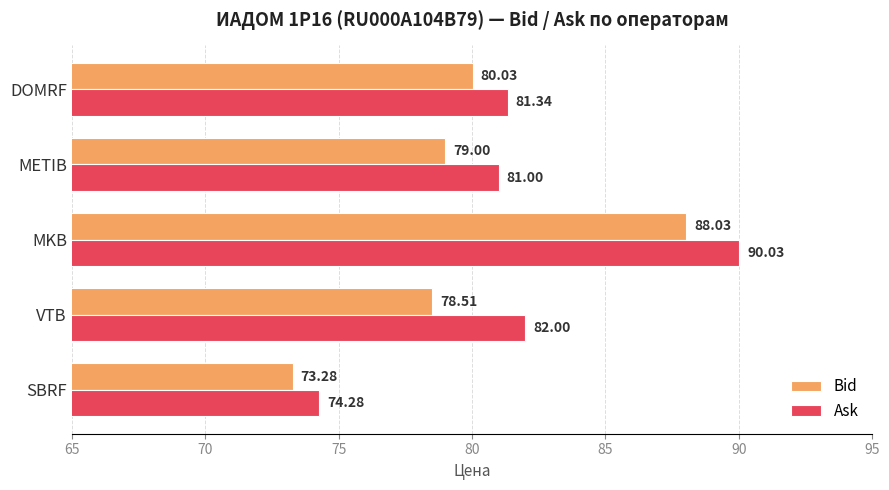

Where is Ask nearest to the value 82?

VTB